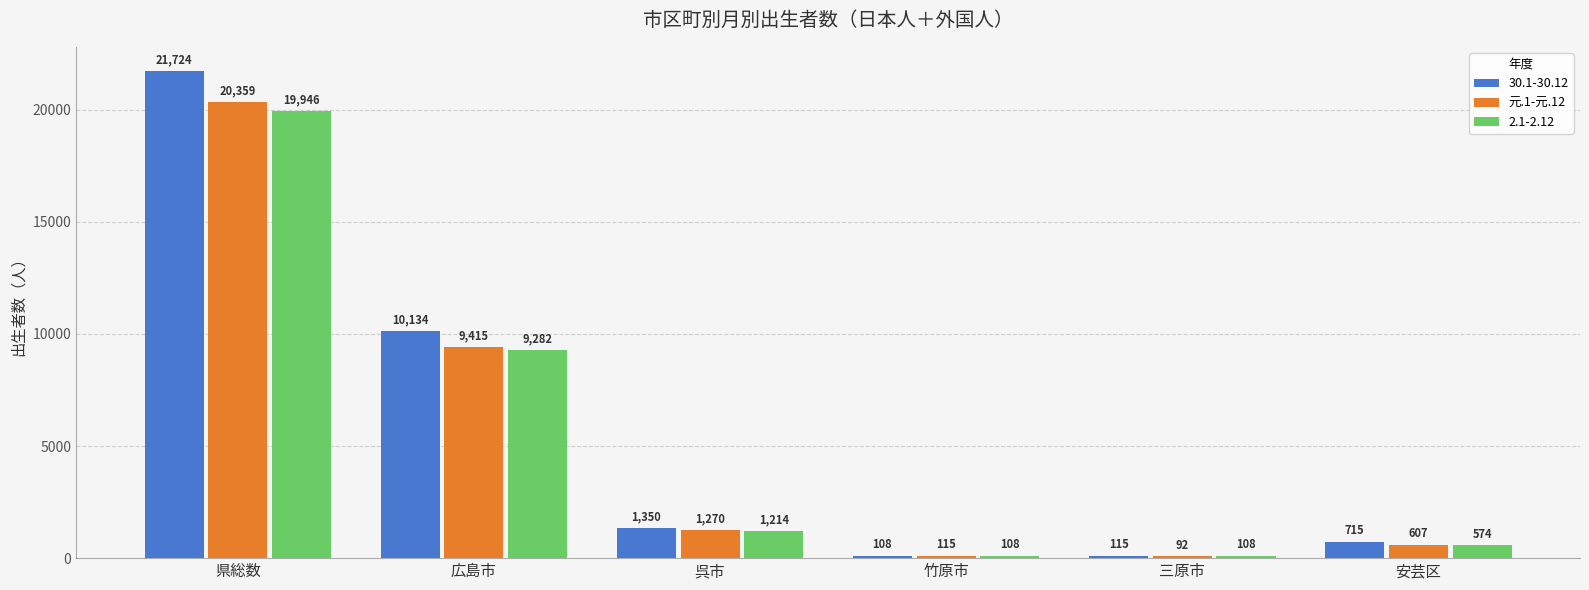

Which series changed the most between 呉市 and 安芸区?

元.1-元.12